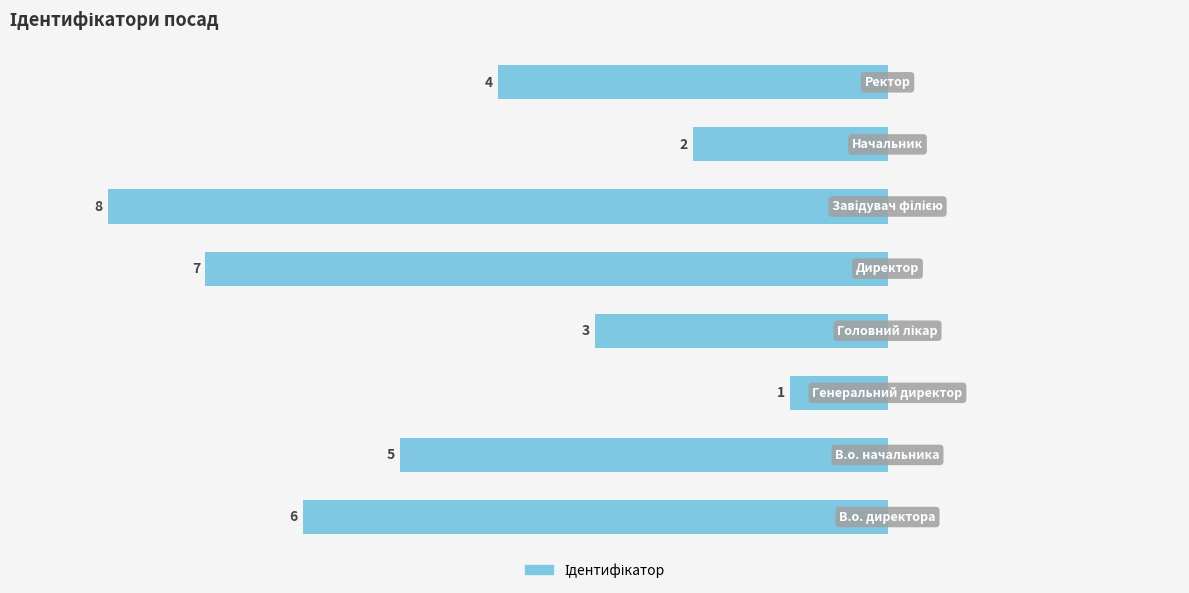

What is the difference between the second highest and minimum values?

6